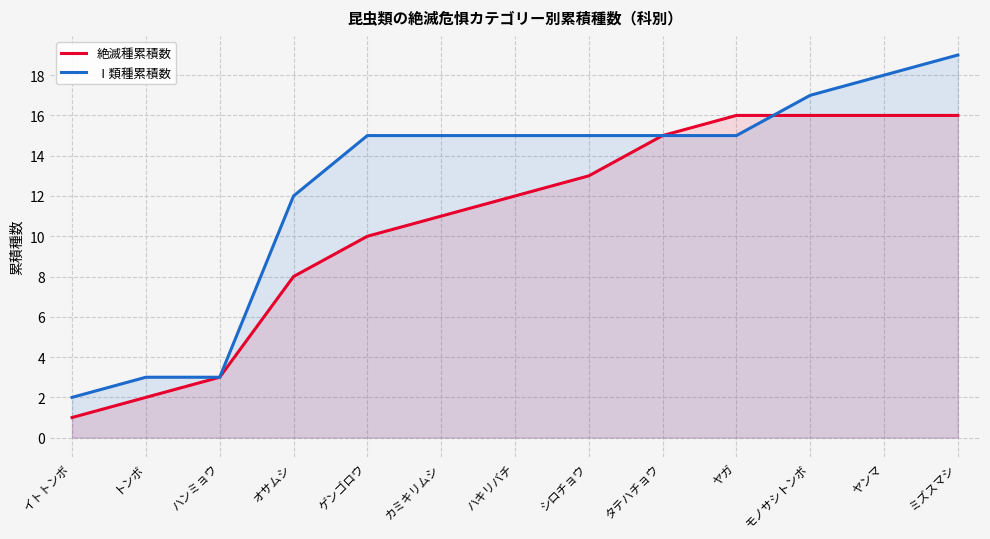

Which series ends up on top after the final intersection of Ⅰ類種累積数 and 絶滅種累積数?

Ⅰ類種累積数